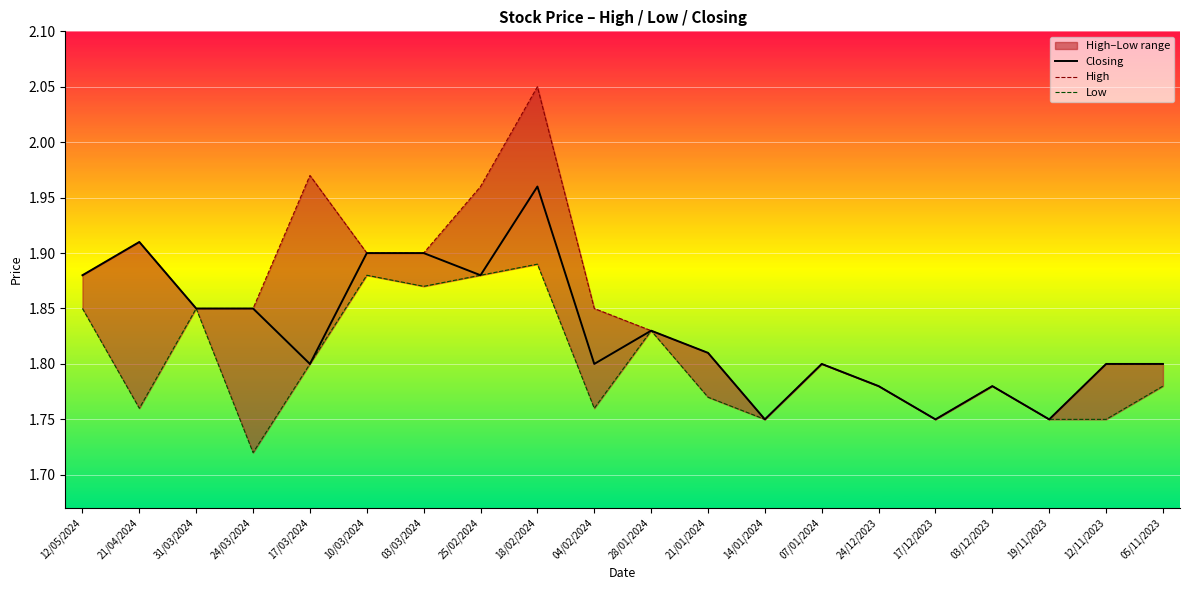

The value of Low at 17/03/2024 is 3.1. True or false?

False